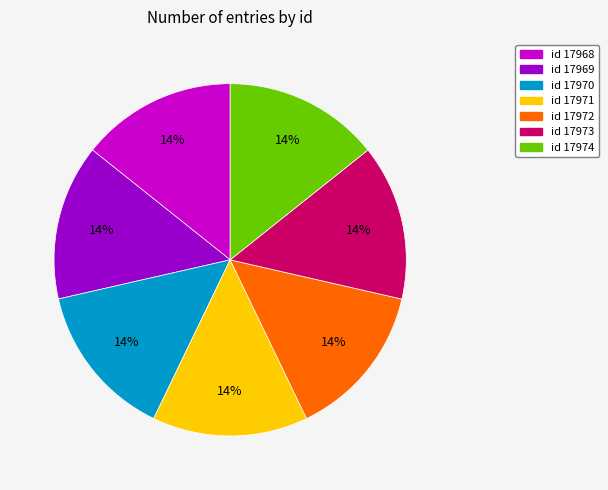

To the nearest percent, what percentage of the pie is id 17970?

14%